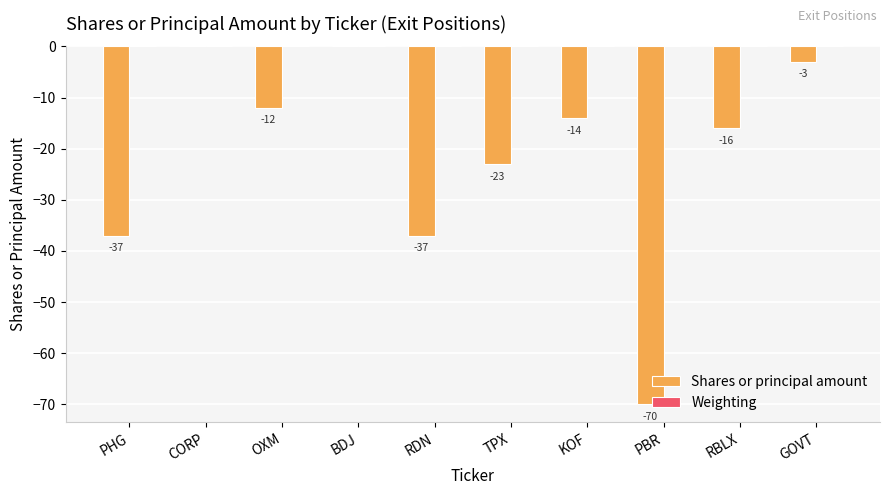

Which has a higher value, PHG or RBLX?

RBLX